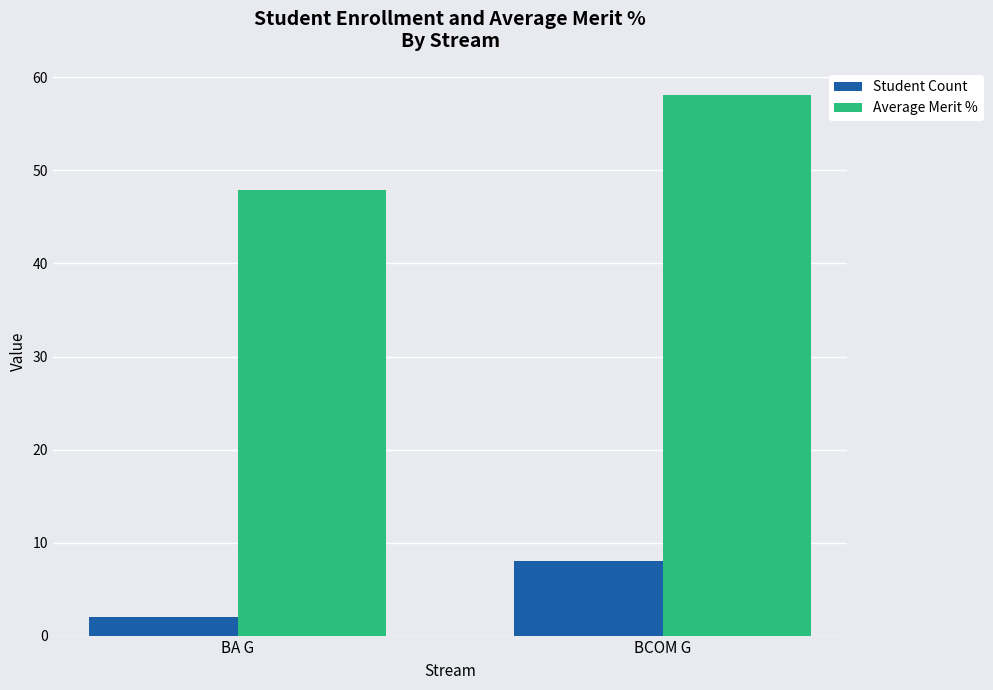

How many data points in Average Merit % are less than 58?

1